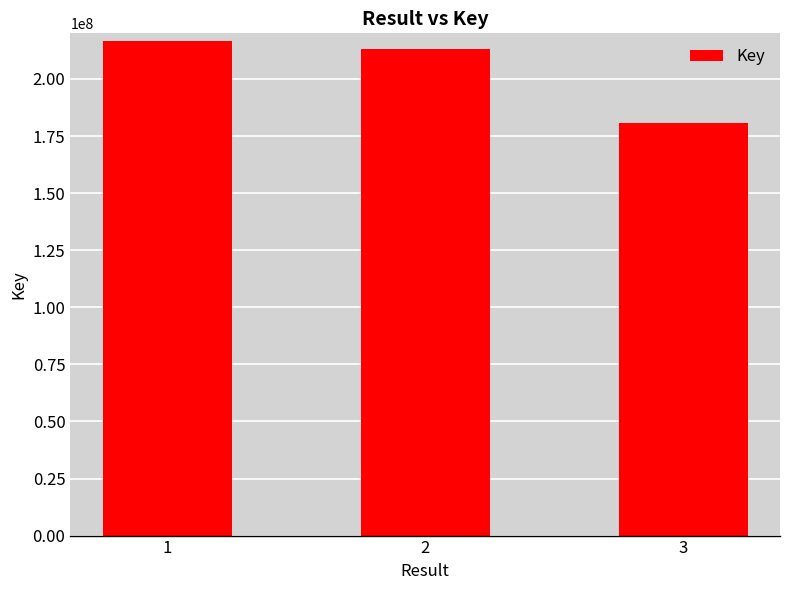

What is the difference between the values at 1 and 3?

35839203